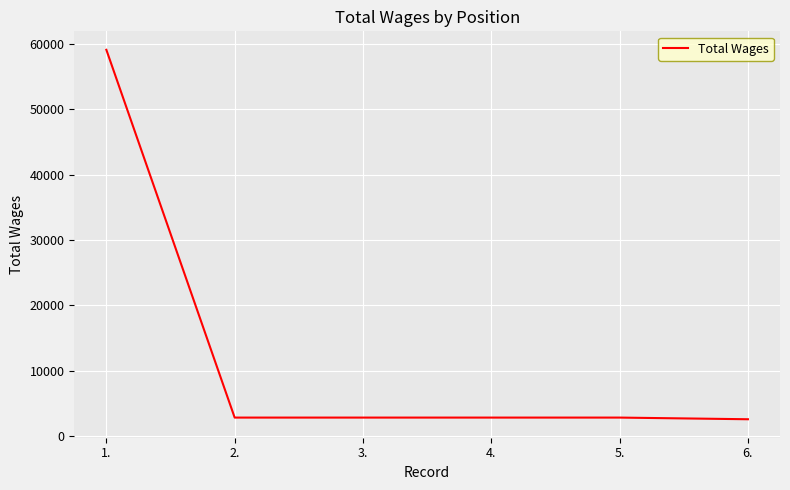

Read the value at 3..

2824